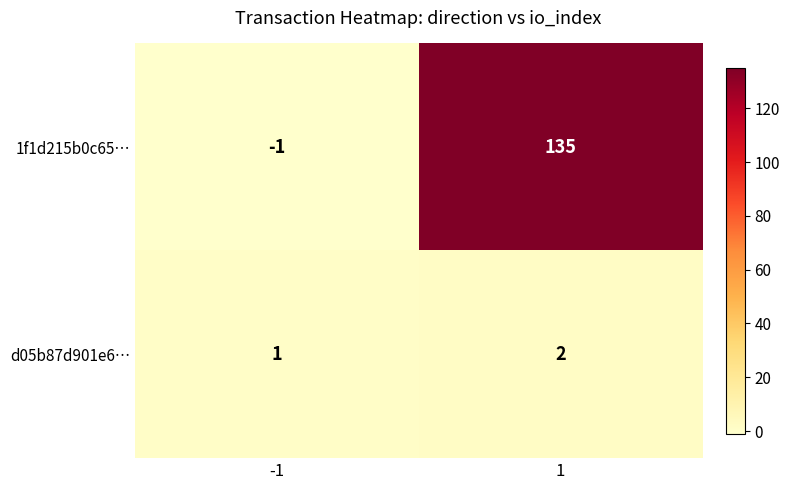

List the series in order of their peak value, highest first.

1f1d215b0c65…, d05b87d901e6…